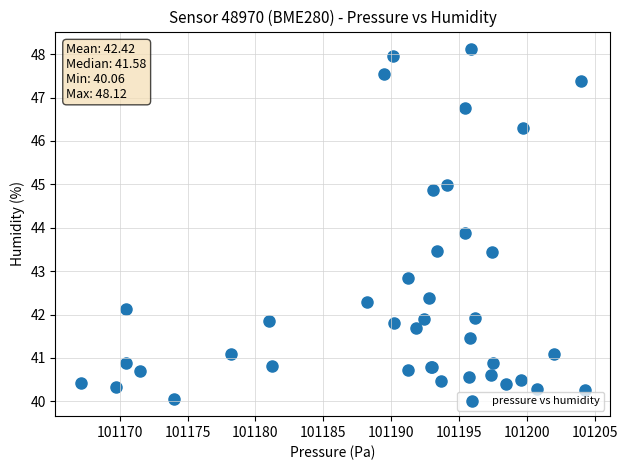

What Y value in the scatter plot is closest to 44?

43.9